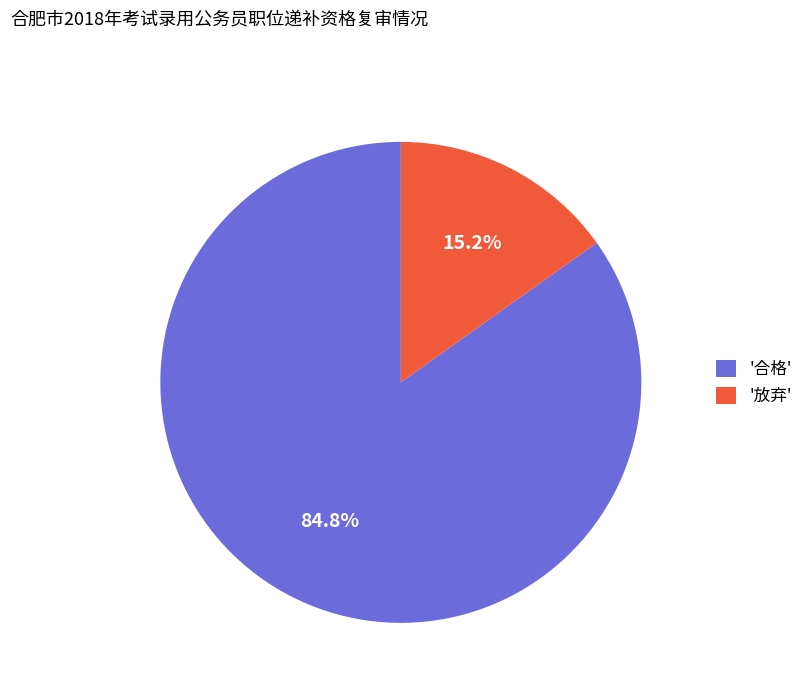

Which slice is the largest?

'合格'